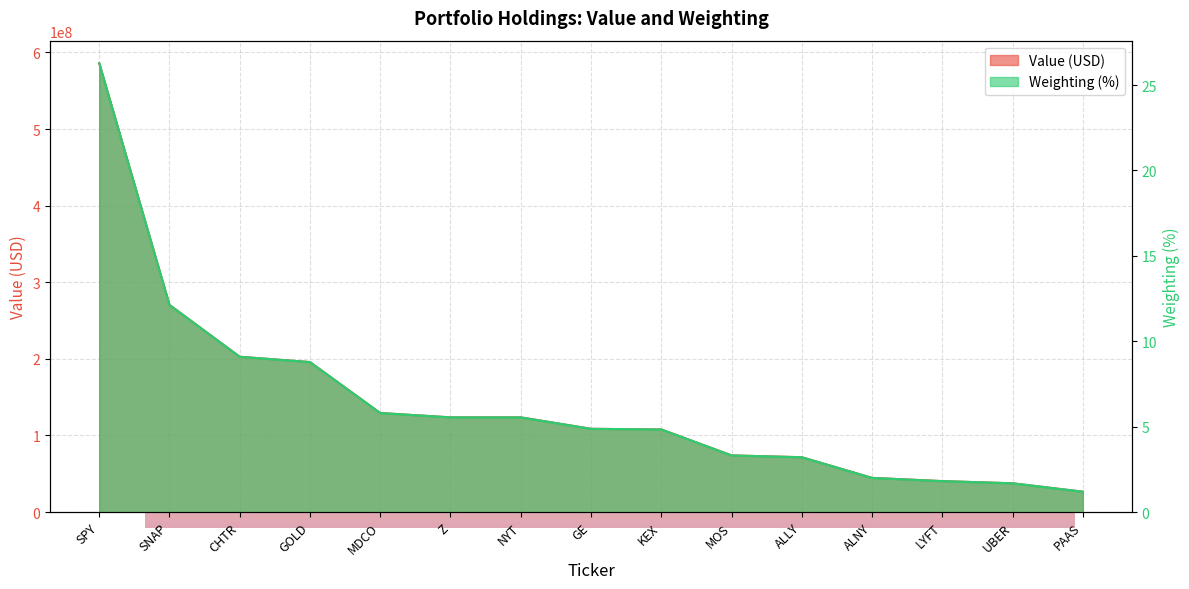

What is the average value of the Value (USD) series?

142848666.7